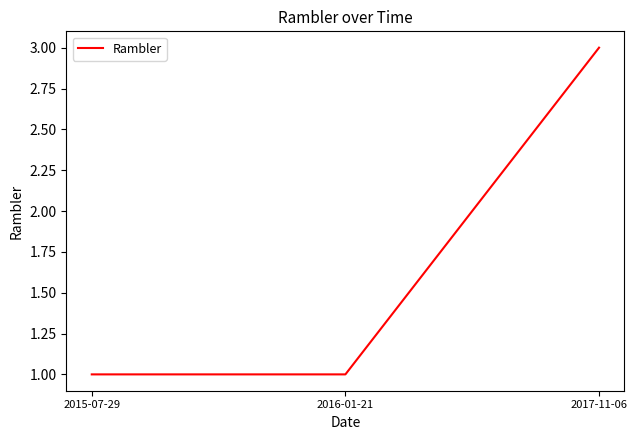

What position from the left is 2017-11-06?

3